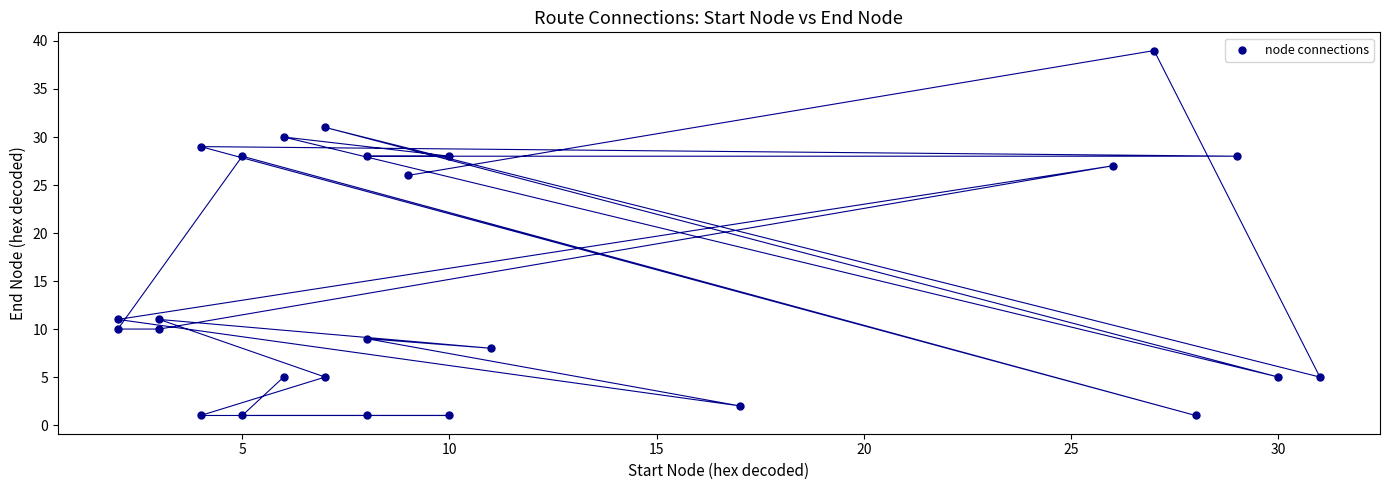

What is the range of X values (max minus min)?

29